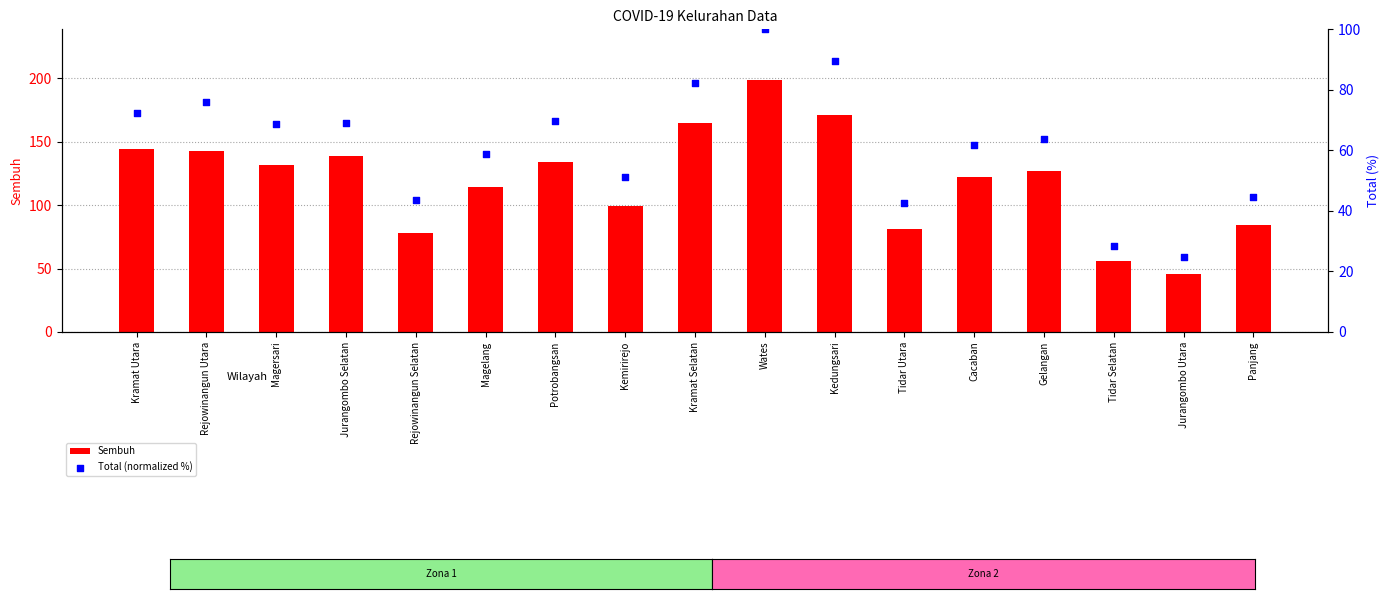

Which series contains the highest Y value?

Sembuh